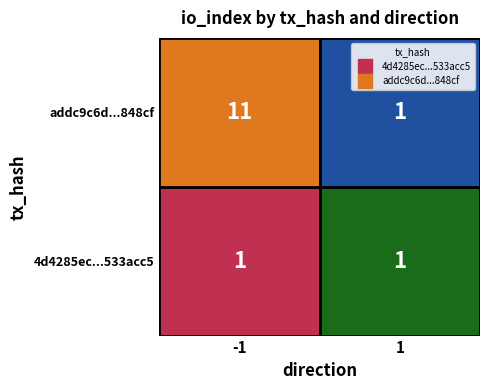

The addc9c6d6b10d1cedb7bb3969b405756b1848cf series shows 1 at 1. True or false?

True